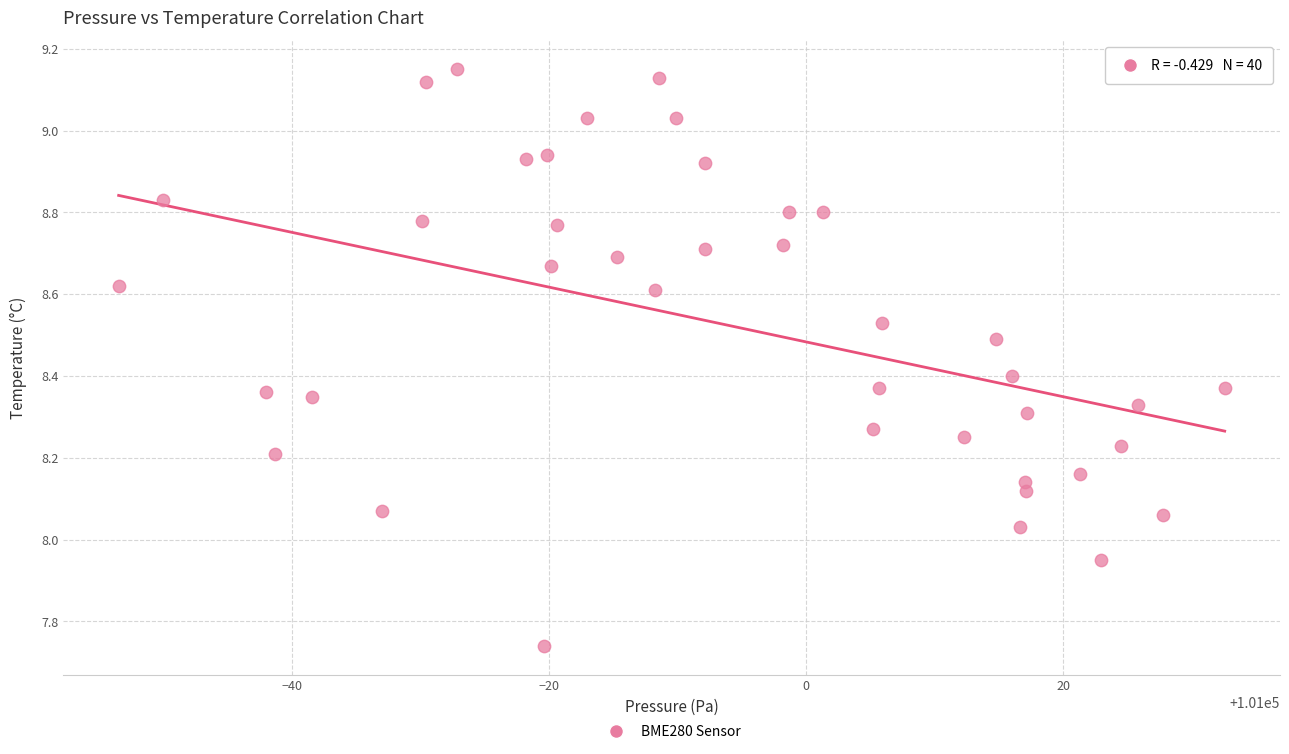

What is the range of X values (max minus min)?

86.1